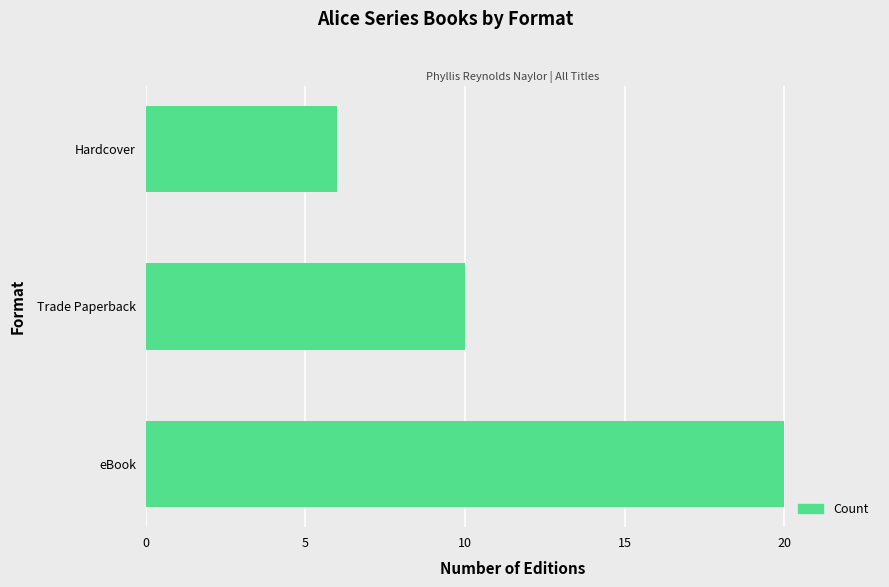

What is the minimum value shown in the chart?

6